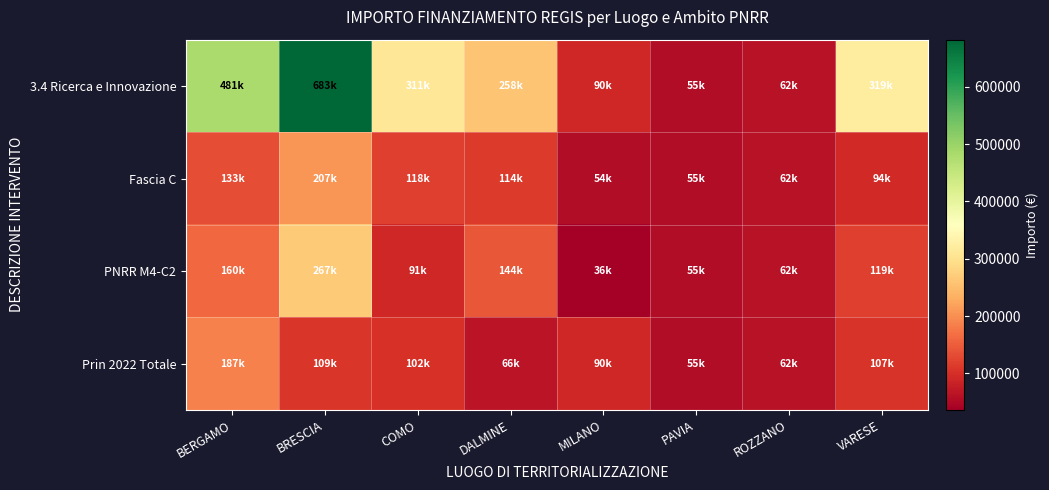

Which series has the largest total across all categories?

3.4 Ricerca e Innovazione